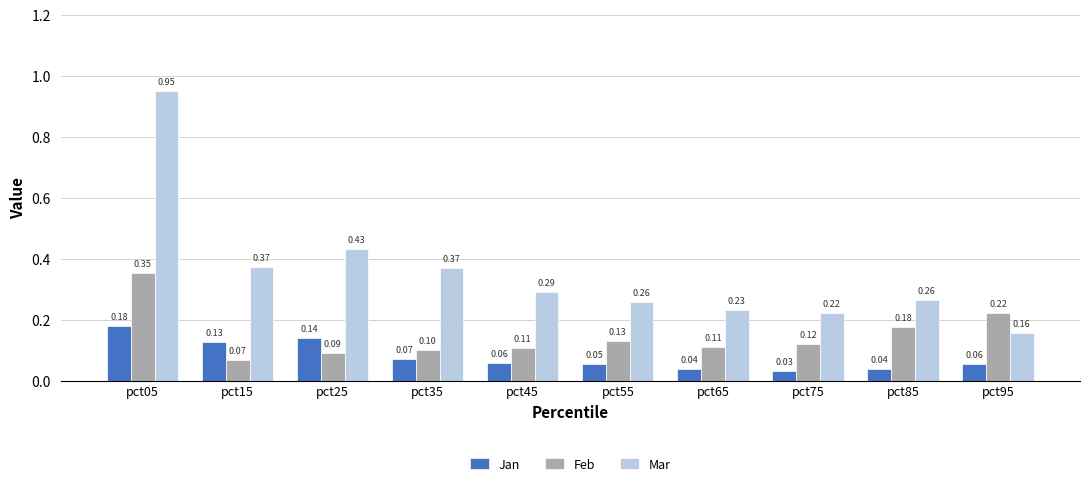

What is the sum of the Feb values at pct45 and pct05?

0.5